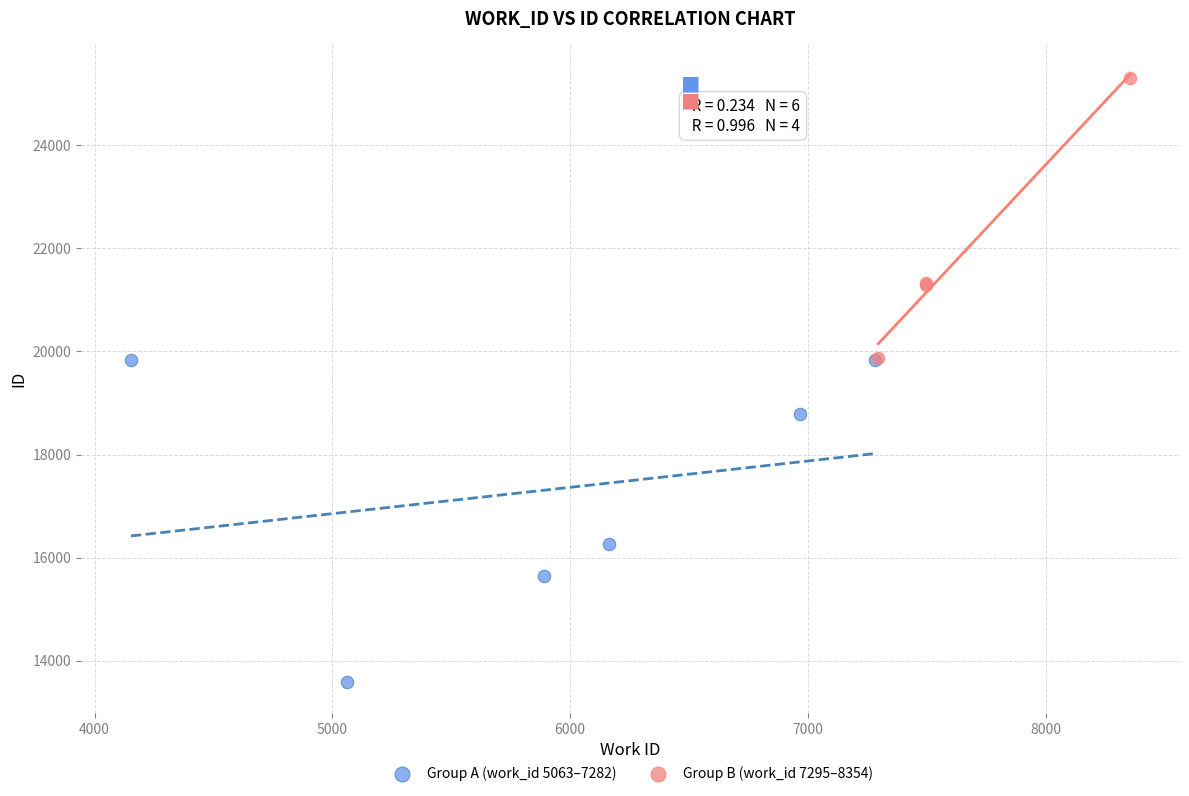

Which series reaches the maximum Y coordinate?

Group B (work_id 7295–8354)